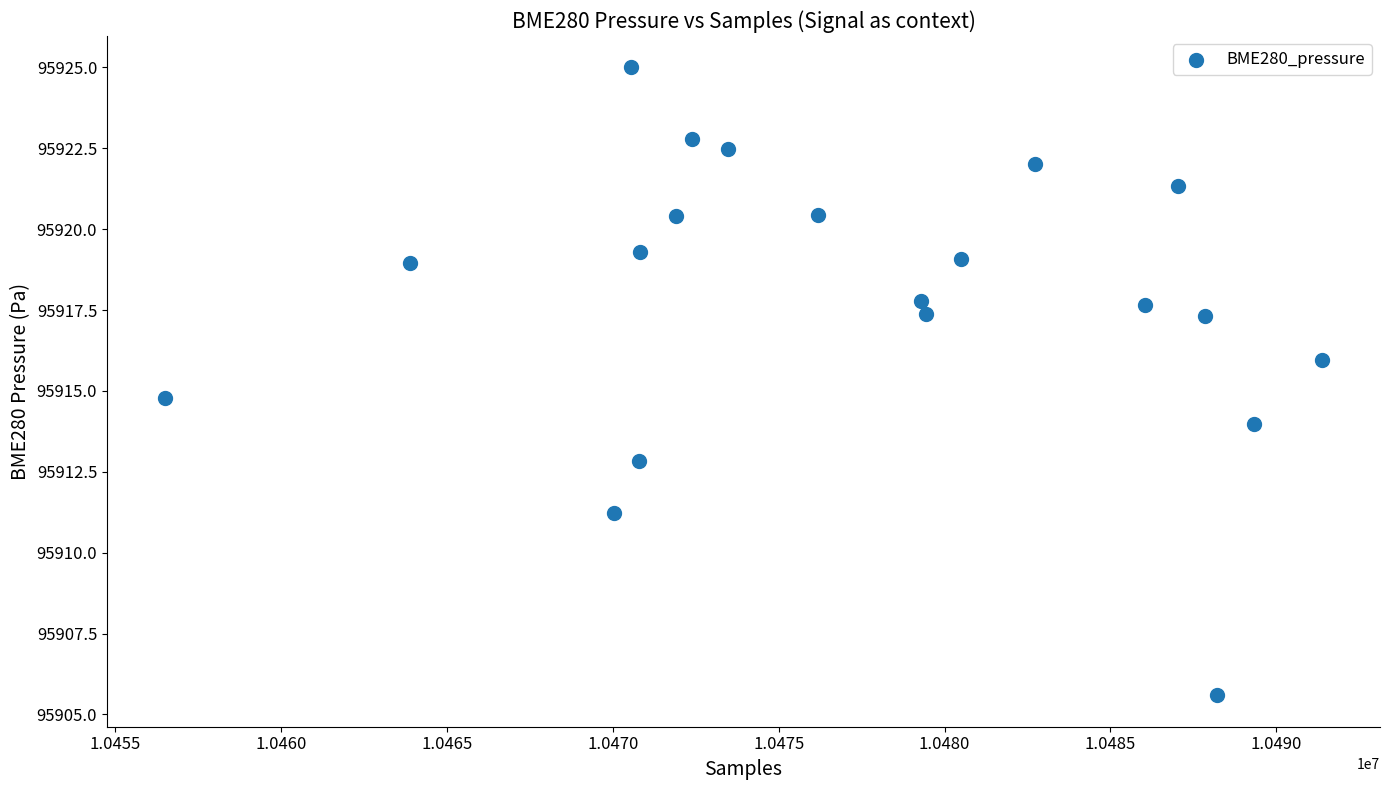

What Y value in the scatter plot is closest to 95915?

95914.8